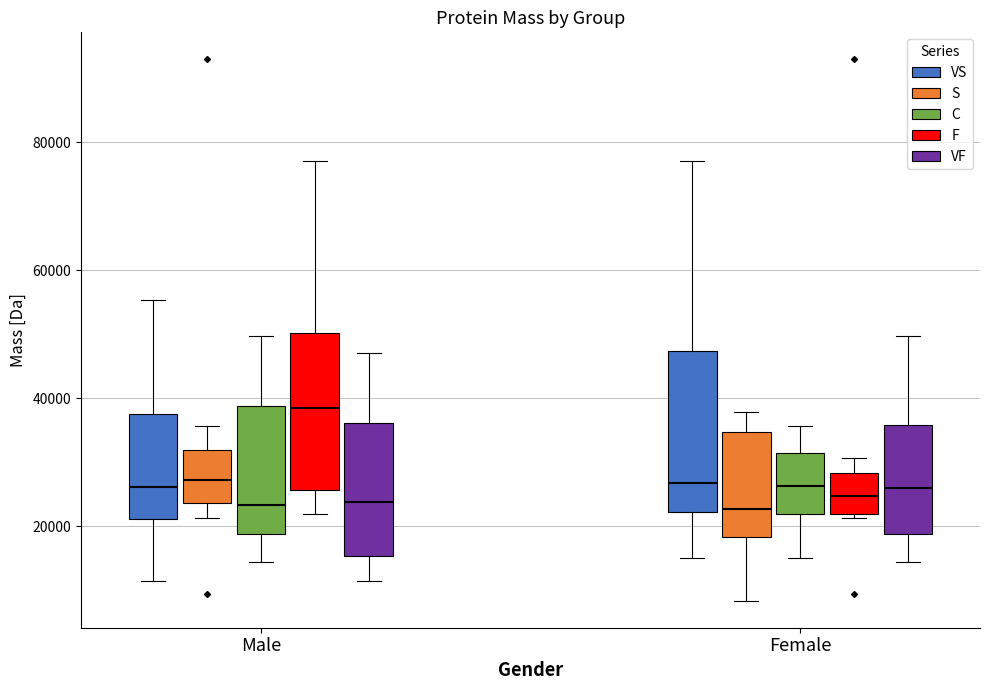

Which box has the highest median line?

Male (F)